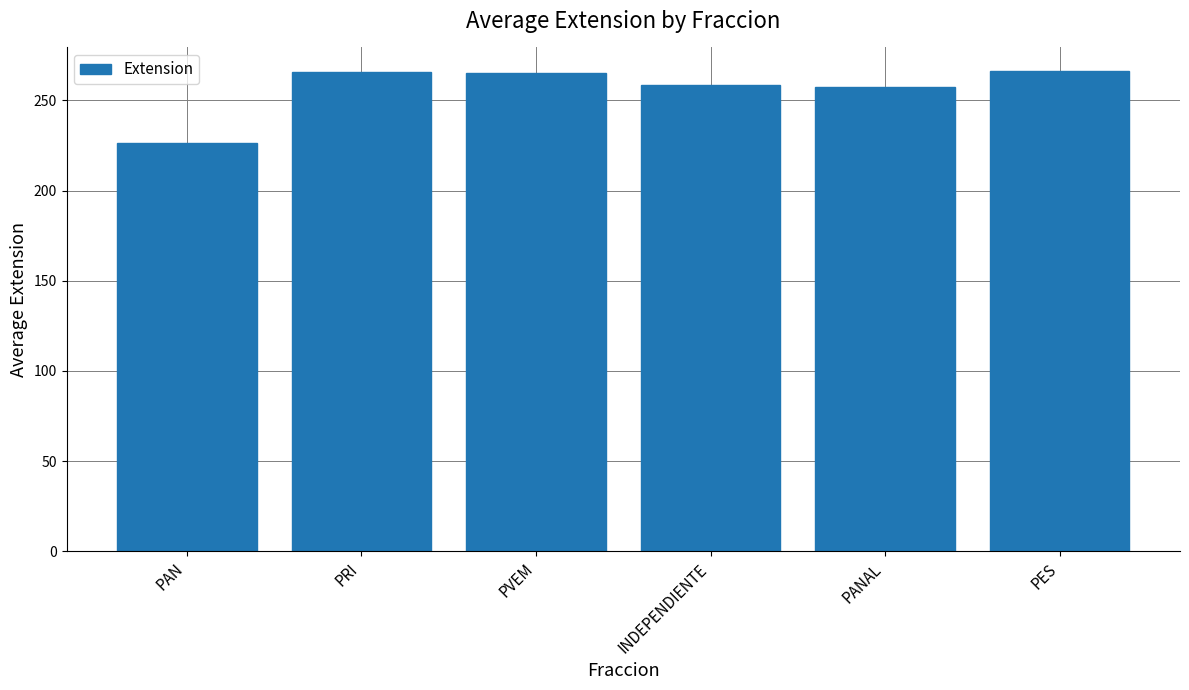

True or false: the data shows 153.8 at INDEPENDIENTE.

False